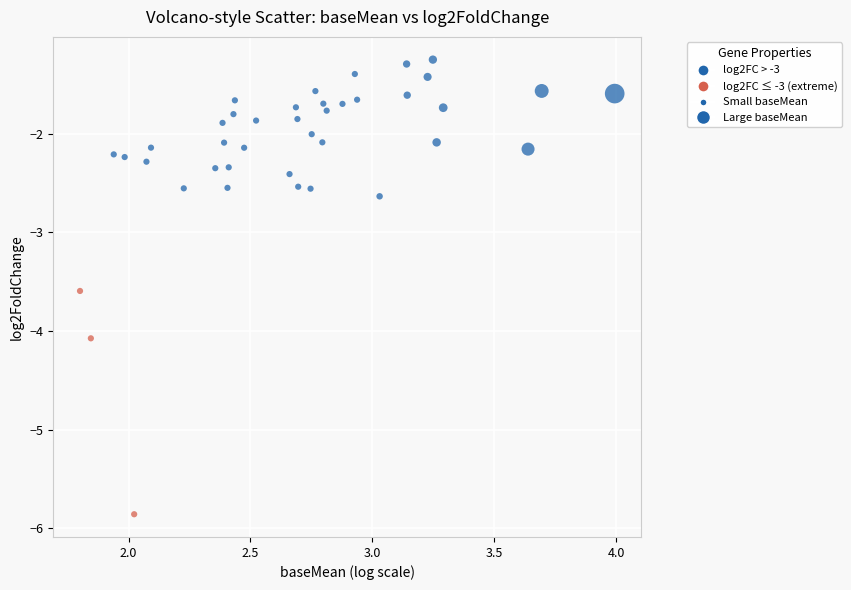

What is the range of X values (max minus min)?

2.2